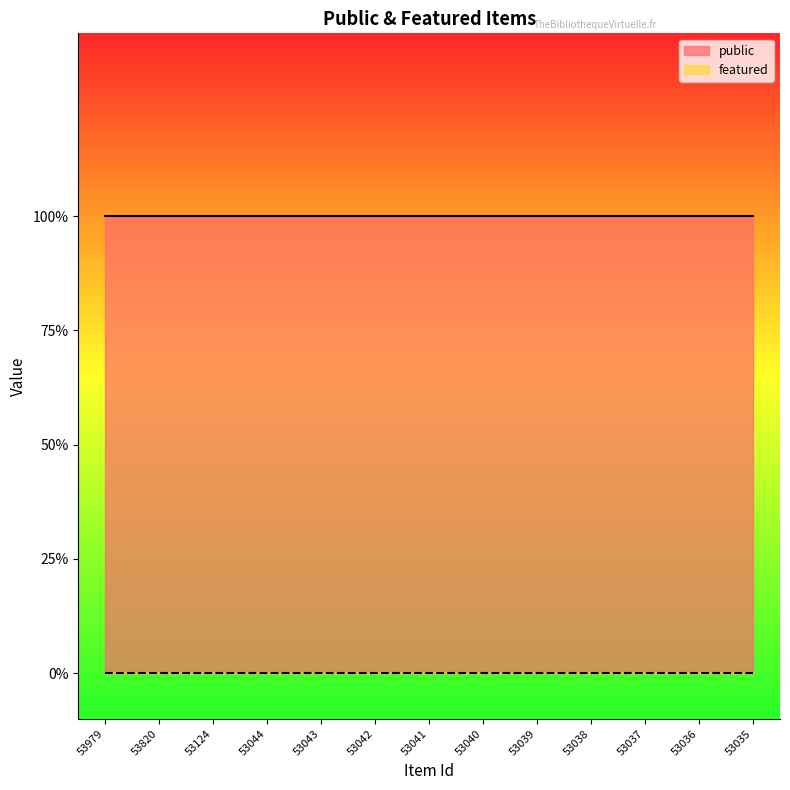

Is it true that public equals 1 at 53124?

True